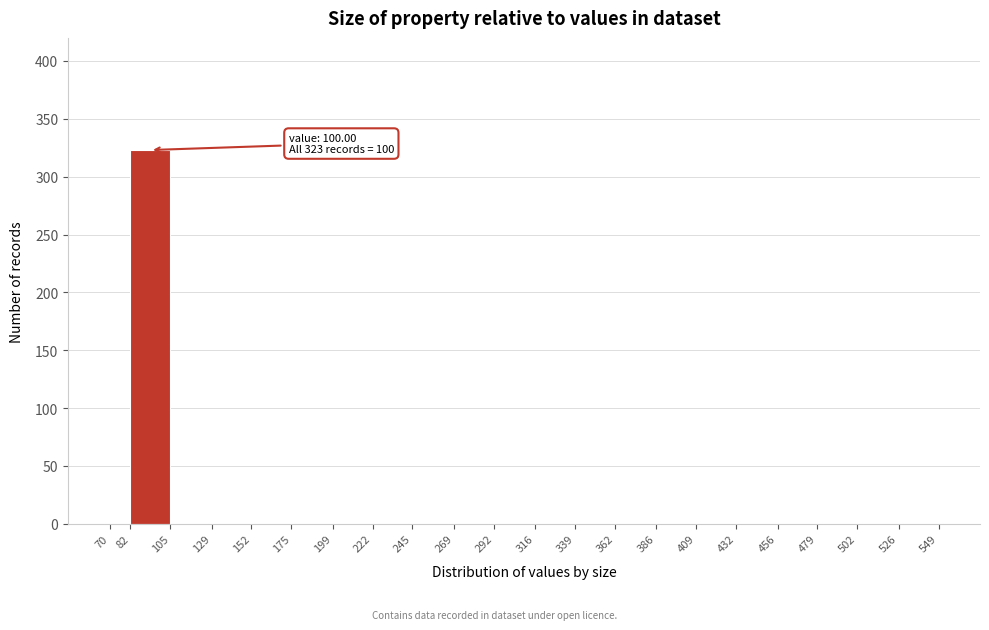

Over which range of the x-axis is the bar tallest?

82 to 105